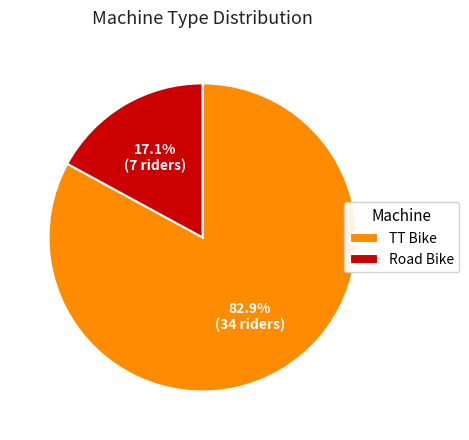

What percentage is the TT Bike slice, to the nearest percent?

83%